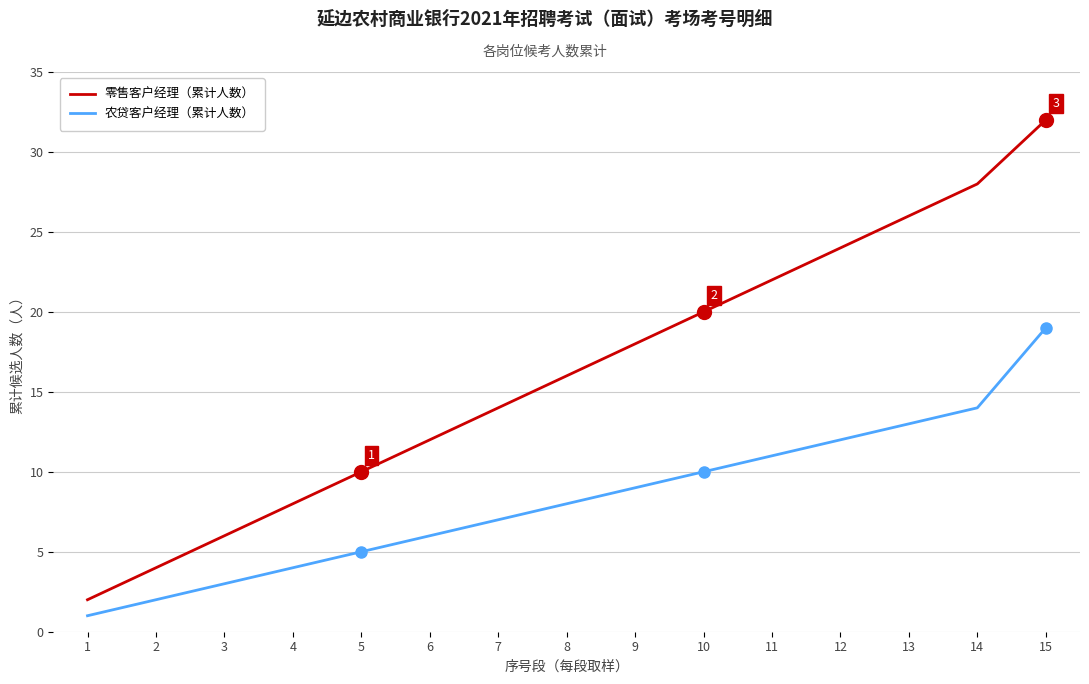

True or false: 农贷客户经理（累计人数） and 零售客户经理（累计人数） intersect in this chart.

False